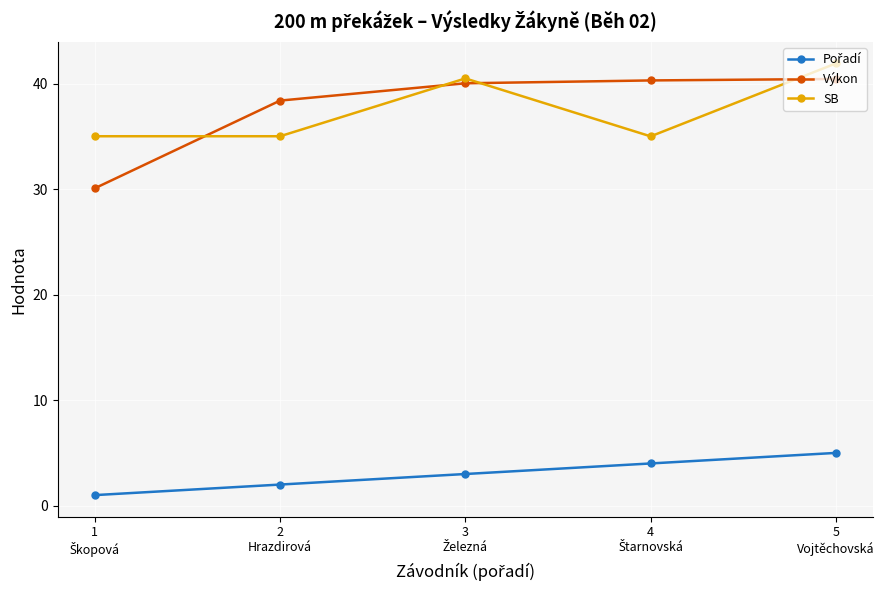

Does the chart have visible grid lines?

Yes